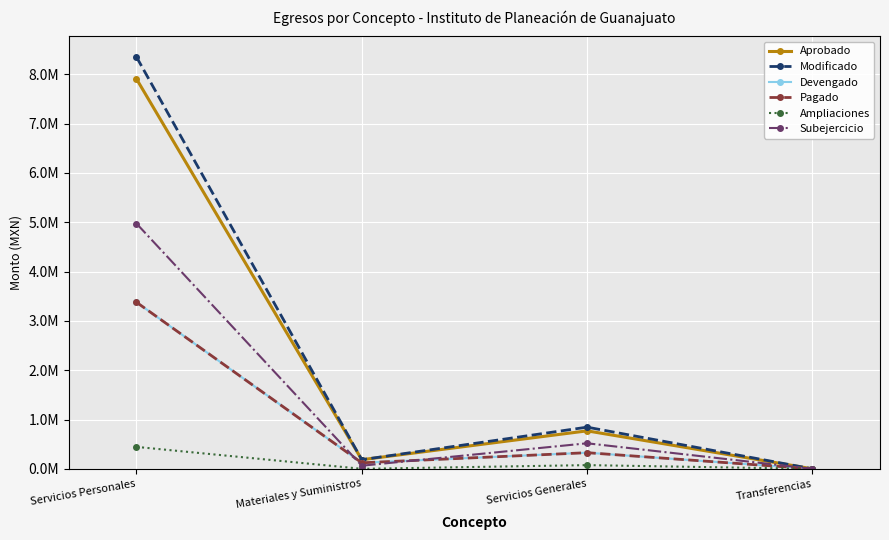

Rank the series by their maximum value, from lowest to highest.

Ampliaciones, Devengado, Pagado, Subejercicio, Aprobado, Modificado